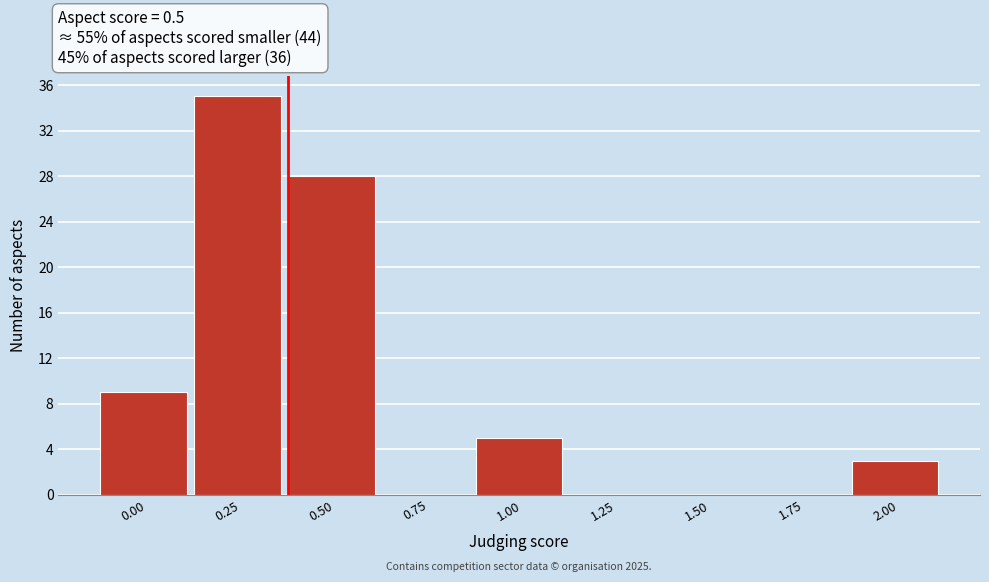

Reading right to left, list all the values displayed in this chart.

2.00=3	1.75=0	1.50=0	1.25=0	1.00=5	0.75=0	0.50=28	0.25=35	0.00=9